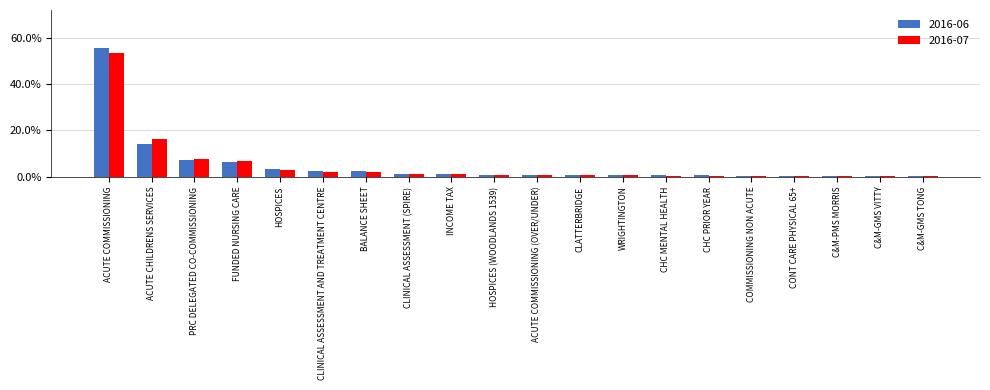

Reading right to left, extract all data points from this chart.

0.0	0.0	0.0	0.0	0.0	0.0	0.0	0.0	0.0	0.0	0.0	0.0	0.0	0.0	0.0	0.0	0.1	0.1	0.1	0.6